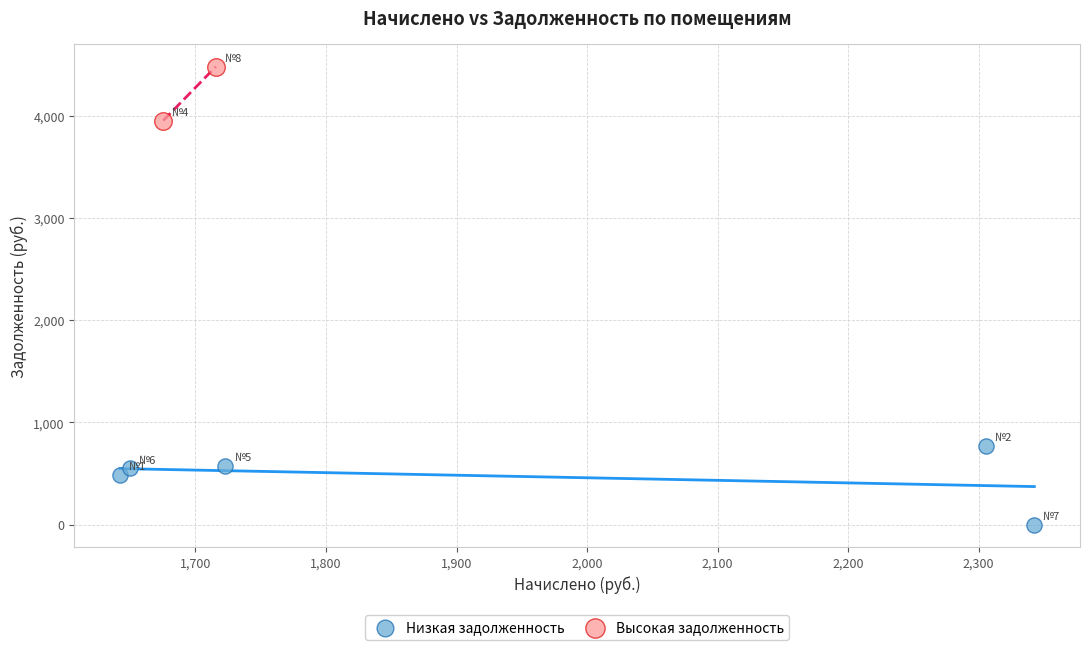

What are all the series names shown in the legend?

Низкая задолженность, Высокая задолженность